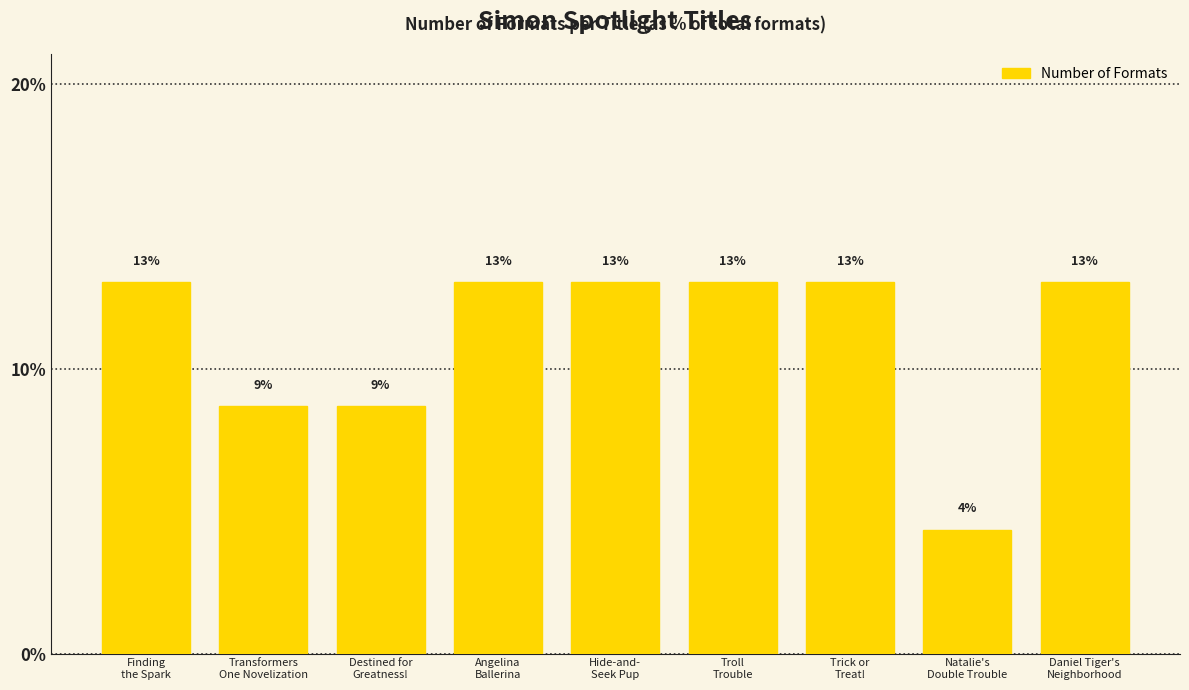

Count the number of data series in this chart.

1